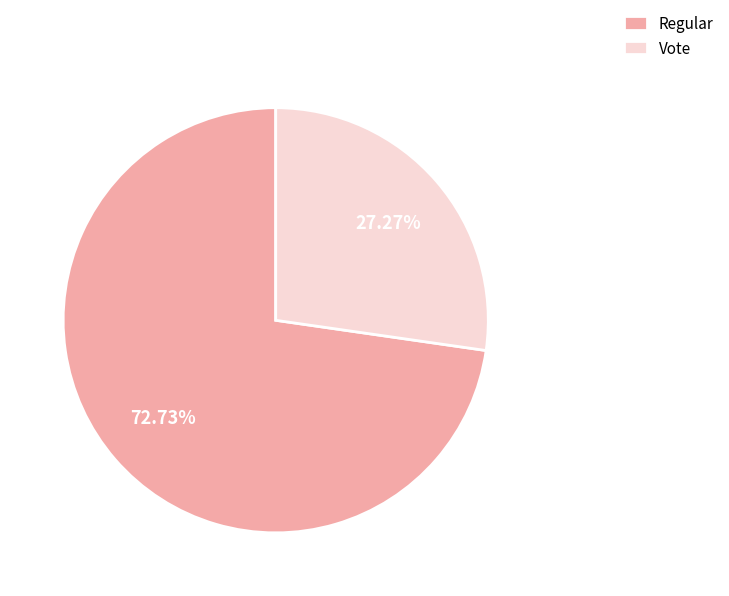

To the nearest percent, what percentage of the pie is Regular?

73%